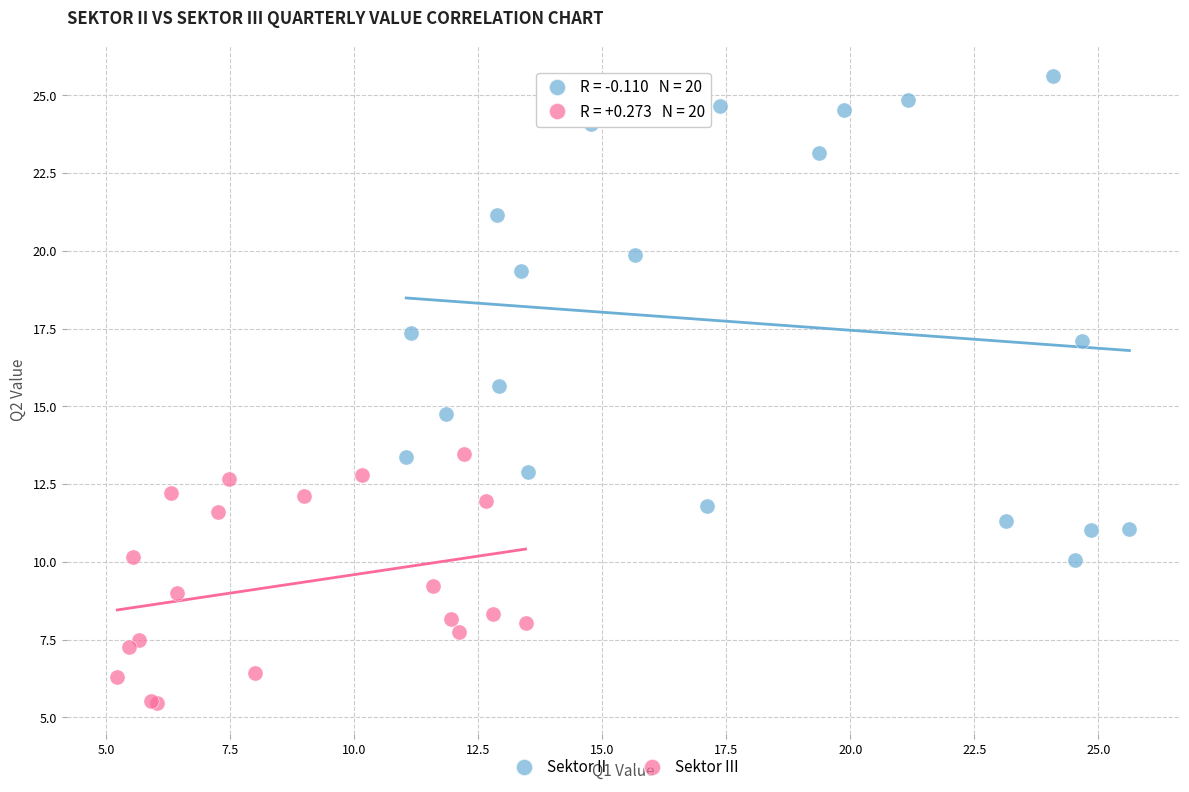

Which series contains the lowest Y value?

Sektor III